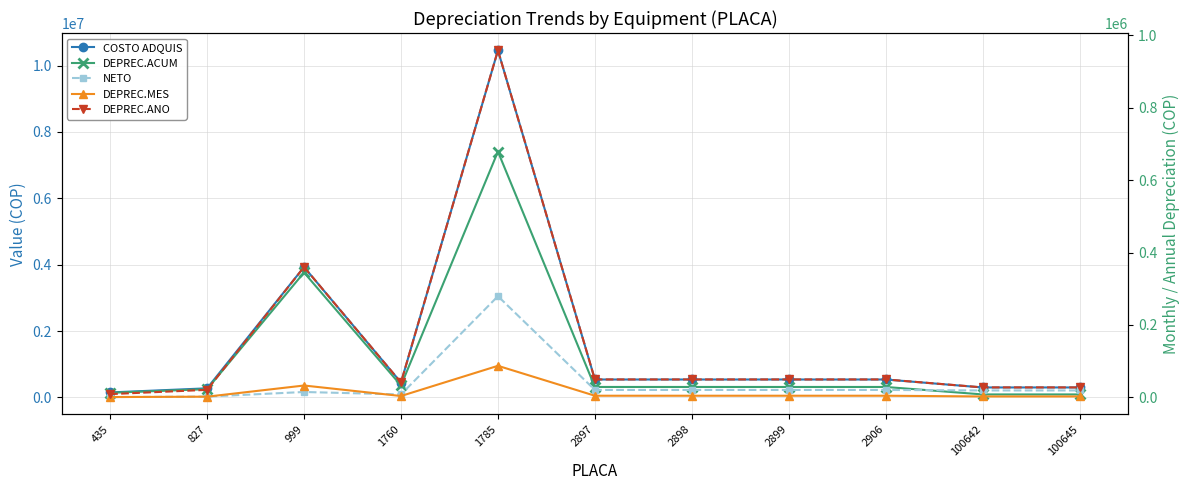

How many data points in DEPREC.ACUM are above 315000?

3